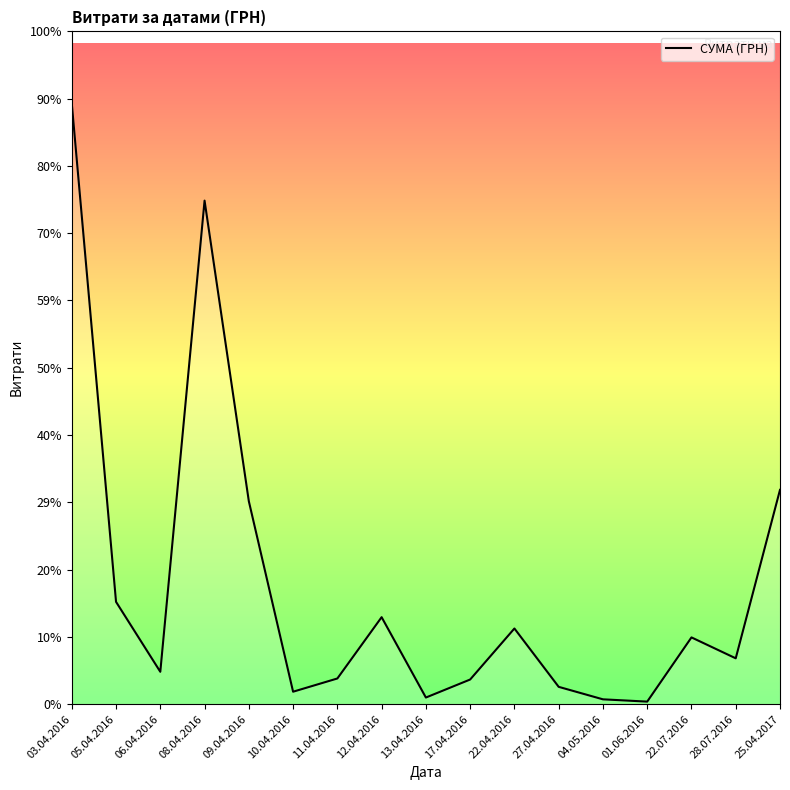

Rank the categories by value from lowest to highest.

01.06.2016, 04.05.2016, 13.04.2016, 10.04.2016, 27.04.2016, 17.04.2016, 11.04.2016, 06.04.2016, 28.07.2016, 22.07.2016, 22.04.2016, 12.04.2016, 05.04.2016, 09.04.2016, 25.04.2017, 08.04.2016, 03.04.2016